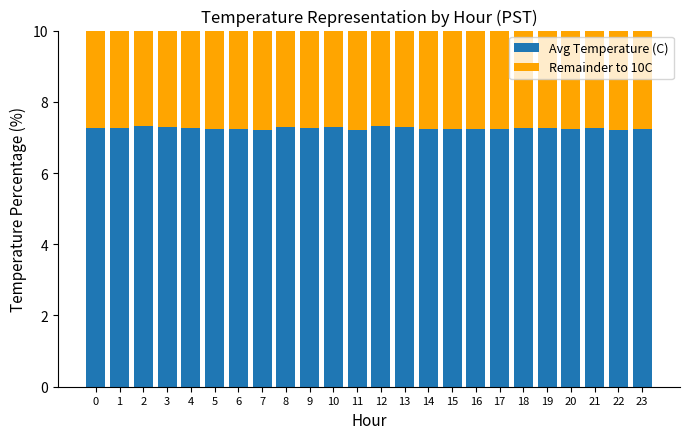

Does the chart contain any negative values?

No